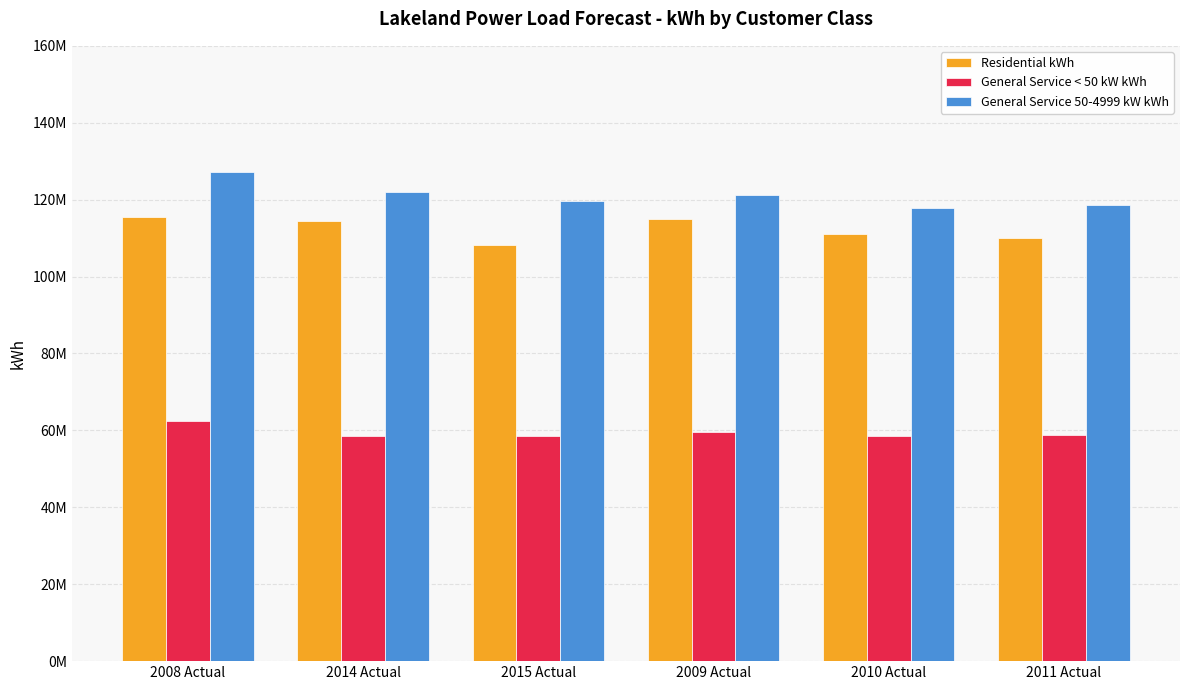

At which label does General Service 50-4999 kW kWh reach its peak?

2008 Actual